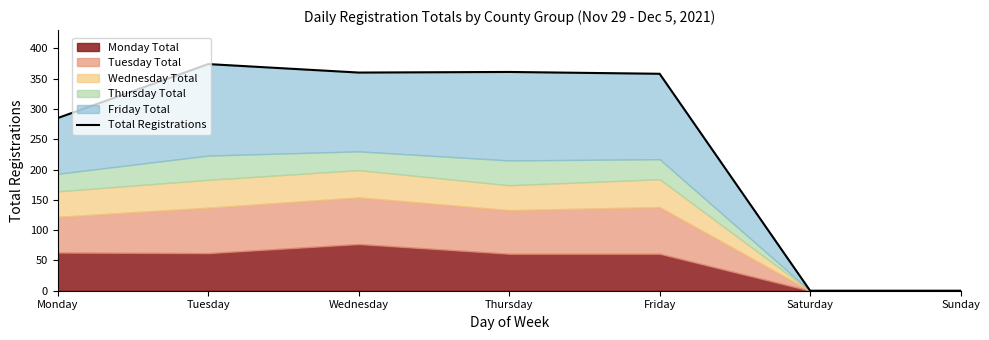

Which category has the highest value across all series?

Tuesday